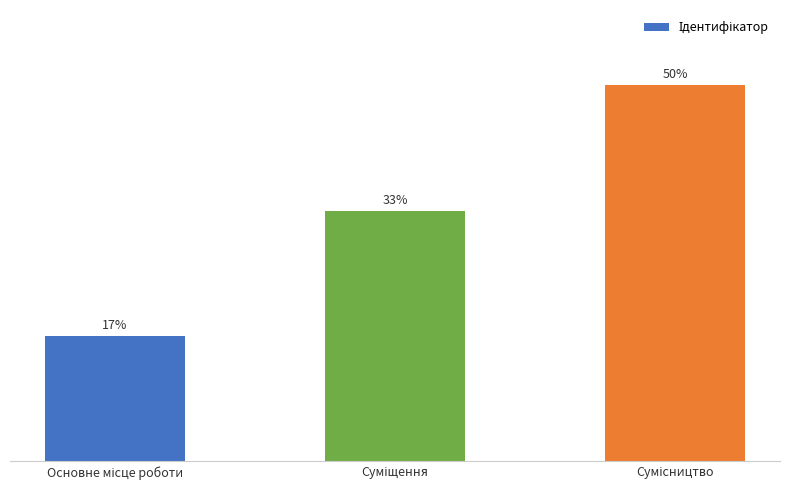

Between Основне місце роботи and Сумісництво, which is larger?

Сумісництво